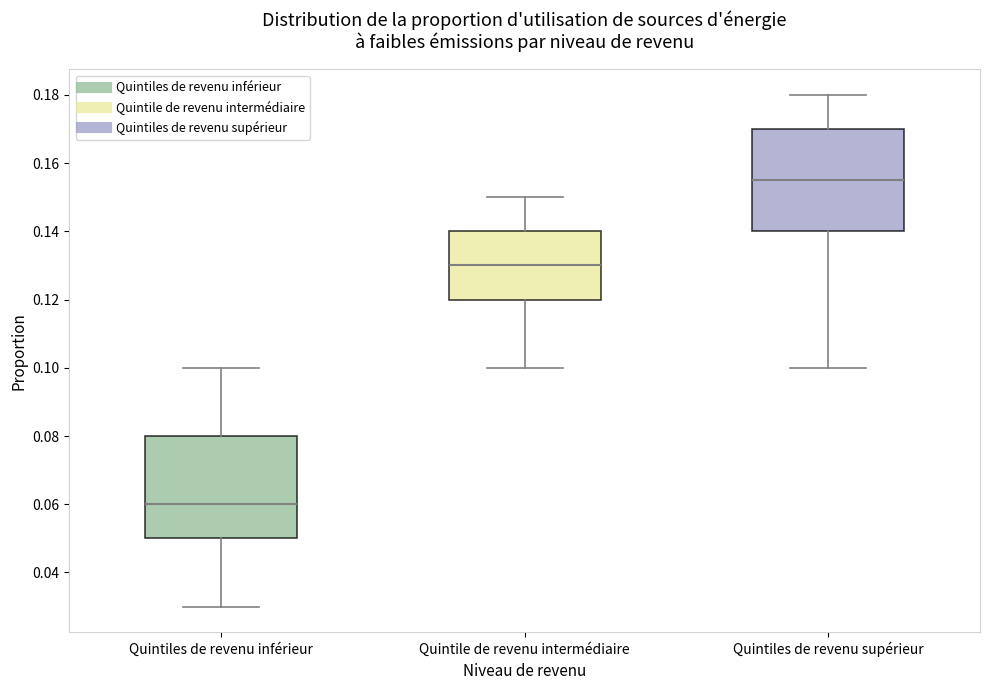

Reading left to right, read every box against the y-axis: the position of its median line, the range the box covers, and the ends of its whiskers. The values are not printed on the chart, so give them approximately, as read against the axis.

Quintiles de revenu inférieur: median 0.060, box 0.050 to 0.080, whiskers 0.030 to 0.100
Quintile de revenu intermédiaire: median 0.130, box 0.120 to 0.140, whiskers 0.100 to 0.150
Quintiles de revenu supérieur: median 0.156, box 0.140 to 0.170, whiskers 0.100 to 0.180